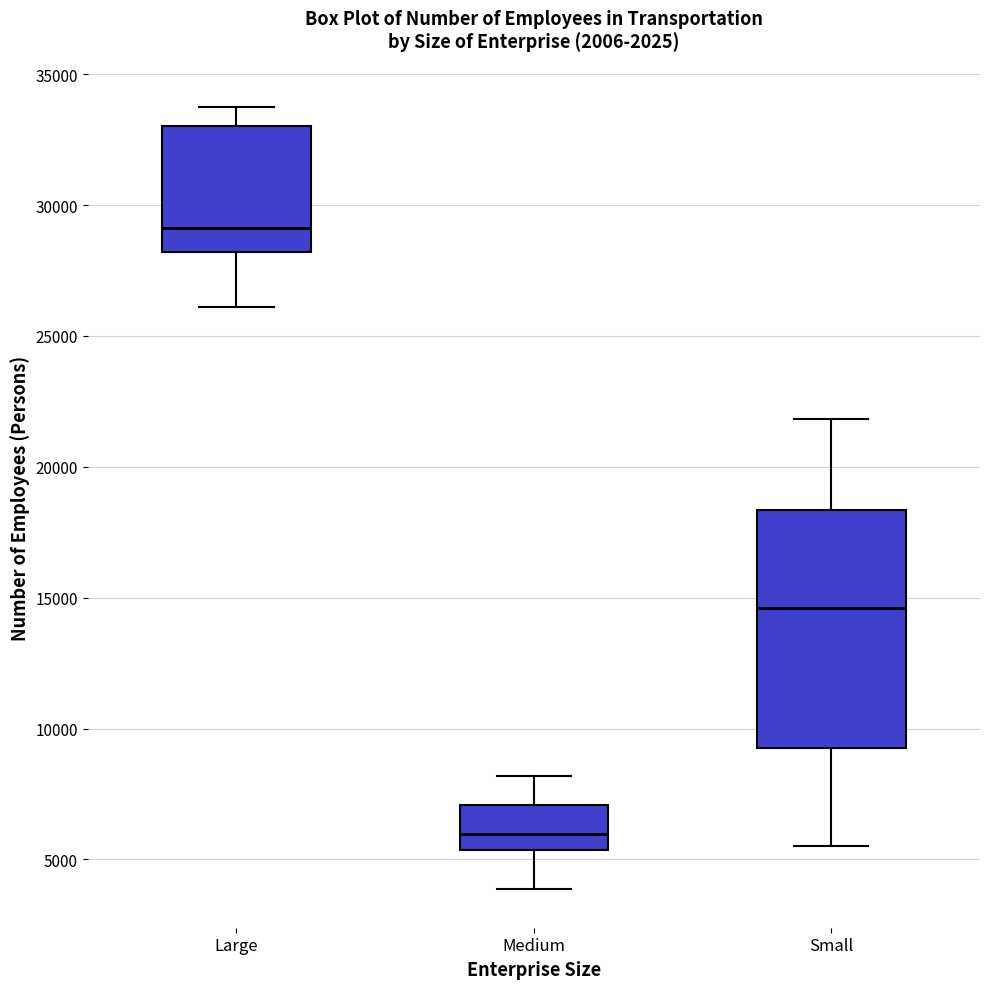

Reading left to right, read every box against the y-axis: the position of its median line, the range the box covers, and the ends of its whiskers. The values are not printed on the chart, so give them approximately, as read against the axis.

Large: median 29000, box 28000 to 33000, whiskers 26000 to 33500
Medium: median 6000, box 5500 to 7000, whiskers 4000 to 8000
Small: median 14500, box 9000 to 18500, whiskers 5500 to 22000